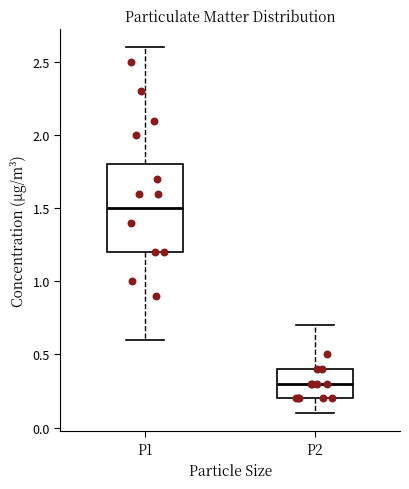

Reading left to right, read every box against the y-axis: the position of its median line, the range the box covers, and the ends of its whiskers. The values are not printed on the chart, so give them approximately, as read against the axis.

P1: median 1.5, box 1.2 to 1.8, whiskers 0.6 to 2.6
P2: median 0.3, box 0.2 to 0.4, whiskers 0.1 to 0.7